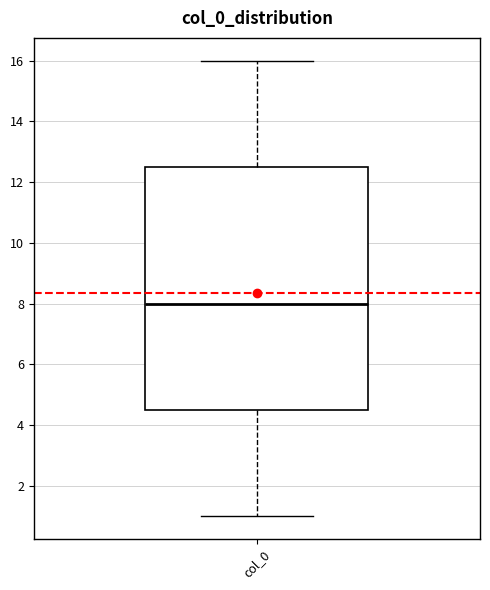

Transcribe this box plot: give where the median line is, the range the box spans, and where the two whiskers end, as read against the y-axis. The values are not printed on the chart, so give them approximately, as read against the axis.

median 8.0, box 4.6 to 12.6, whiskers 1.0 to 16.0